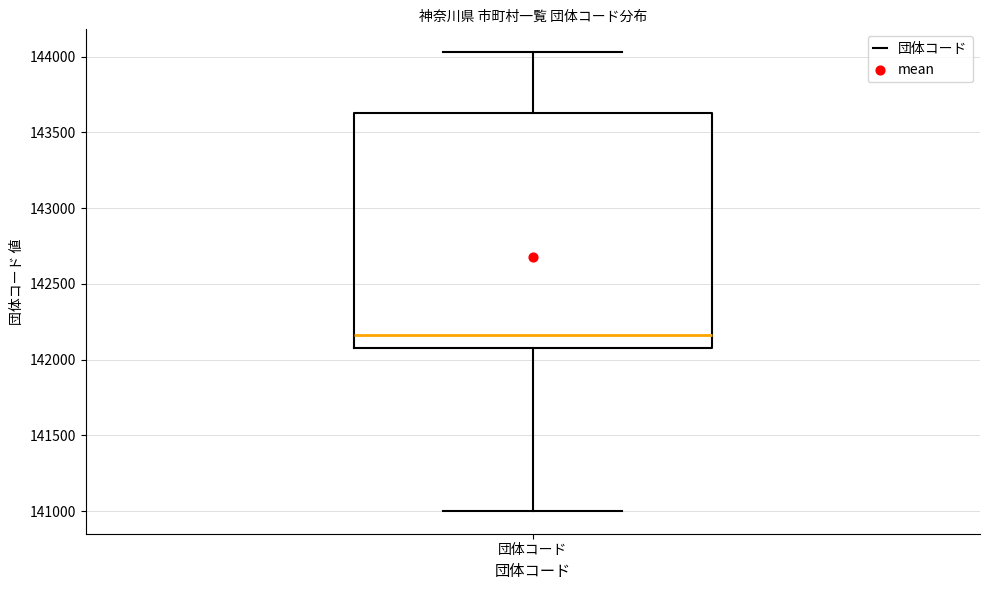

Read this box plot against the y-axis: the position of the median line, the range covered by the box, and the ends of both whiskers. The values are not printed on the chart, so give them approximately, as read against the axis.

median 142150, box 142100 to 143650, whiskers 141000 to 144050